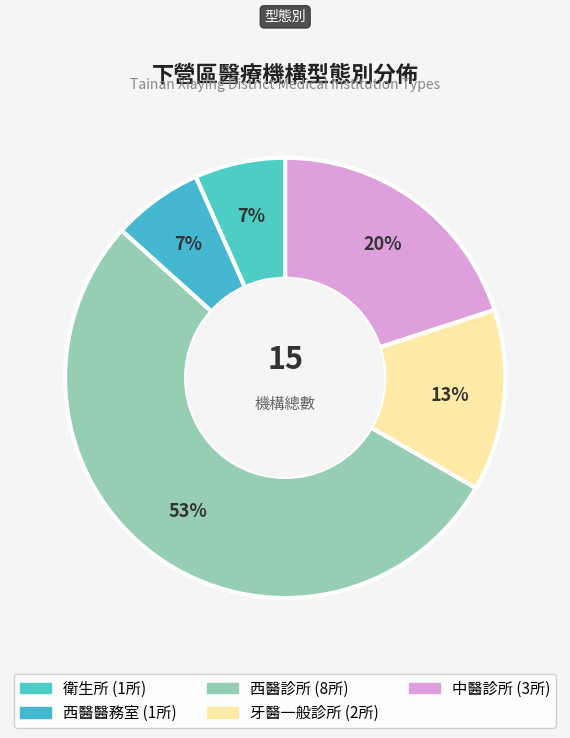

Is there any slice that represents more than half of the pie?

Yes